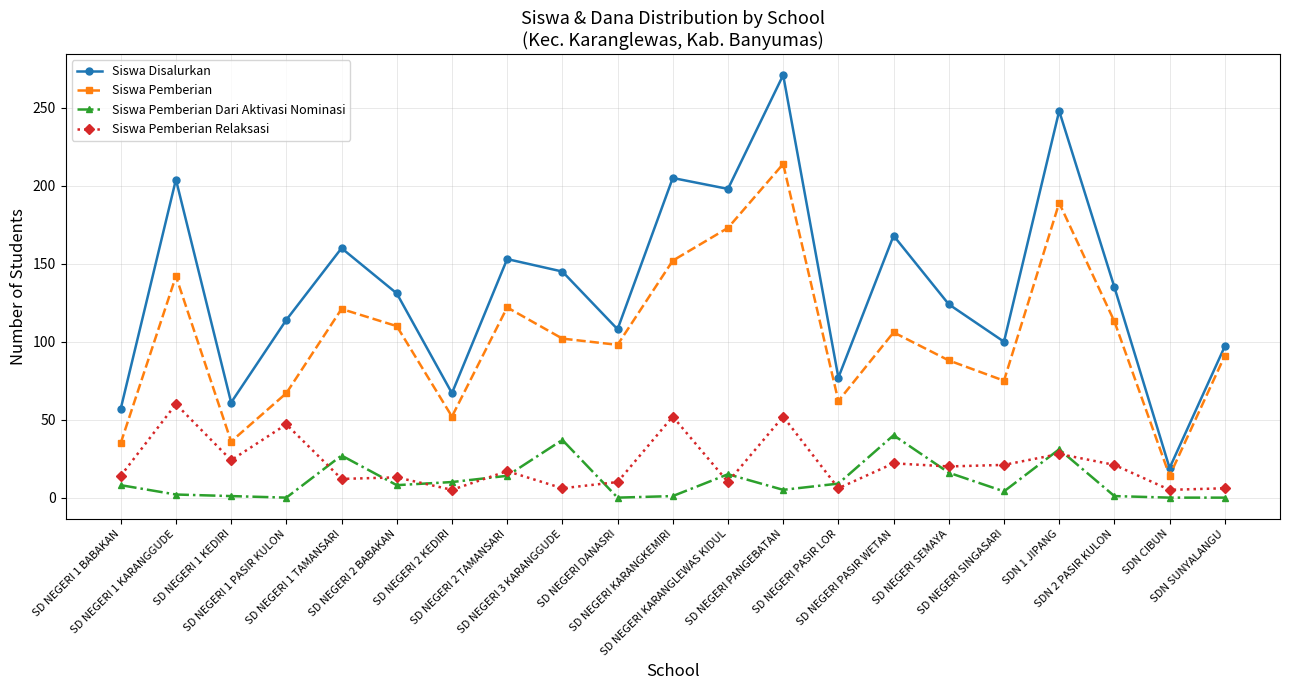

Count the number of data series in this chart.

4